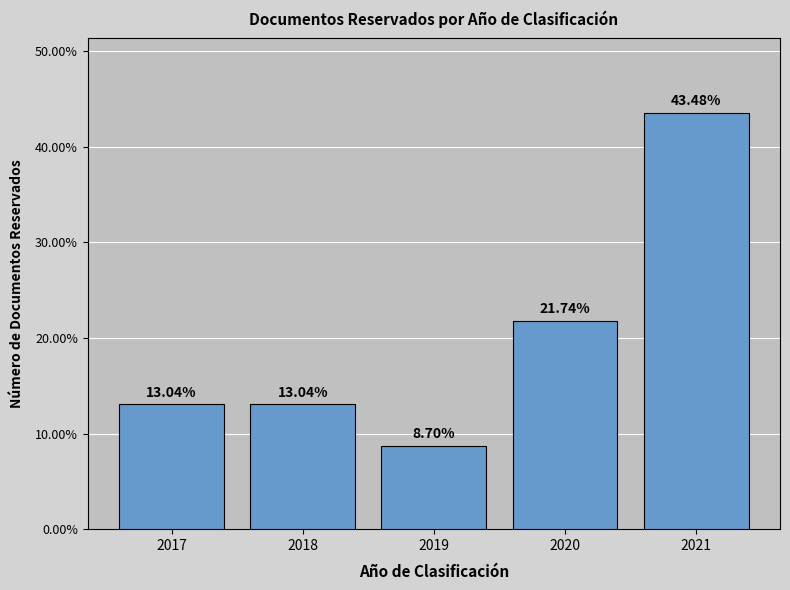

What is the greatest value displayed?

43.5